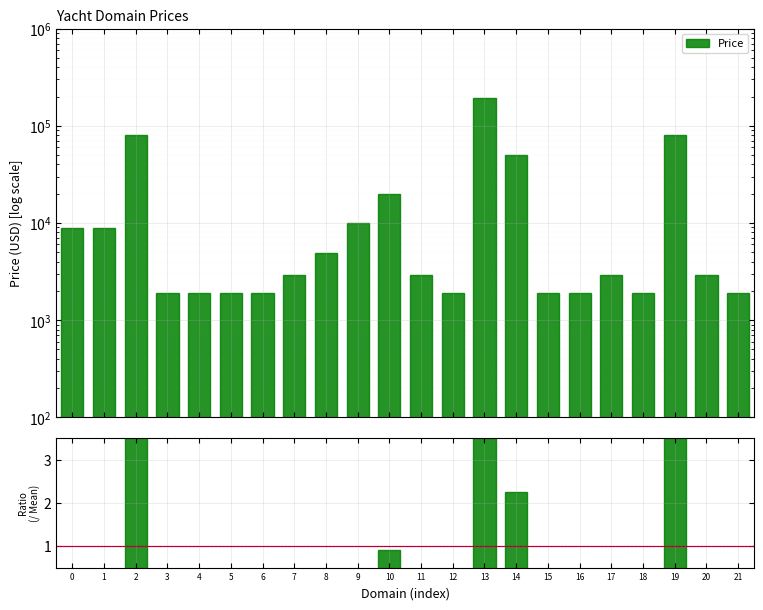

Does the chart contain stacked bars?

No